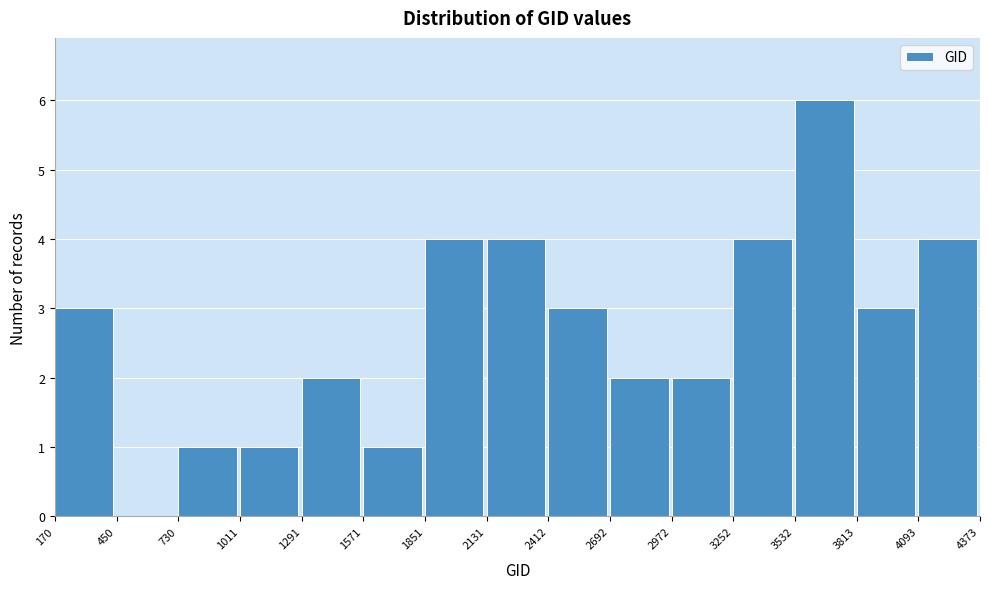

Reading left to right, transcribe this chart: for each bar, give the range it covers on the x-axis and its height. The values are not printed on the chart, so give them approximately, as read against the axis.

170 to 450: 3
450 to 730: 0
730 to 1011: 1
1011 to 1291: 1
1291 to 1571: 2
1571 to 1851: 1
1851 to 2131: 4
2131 to 2412: 4
2412 to 2692: 3
2692 to 2972: 2
2972 to 3252: 2
3252 to 3532: 4
3532 to 3813: 6
3813 to 4093: 3
4093 to 4373: 4